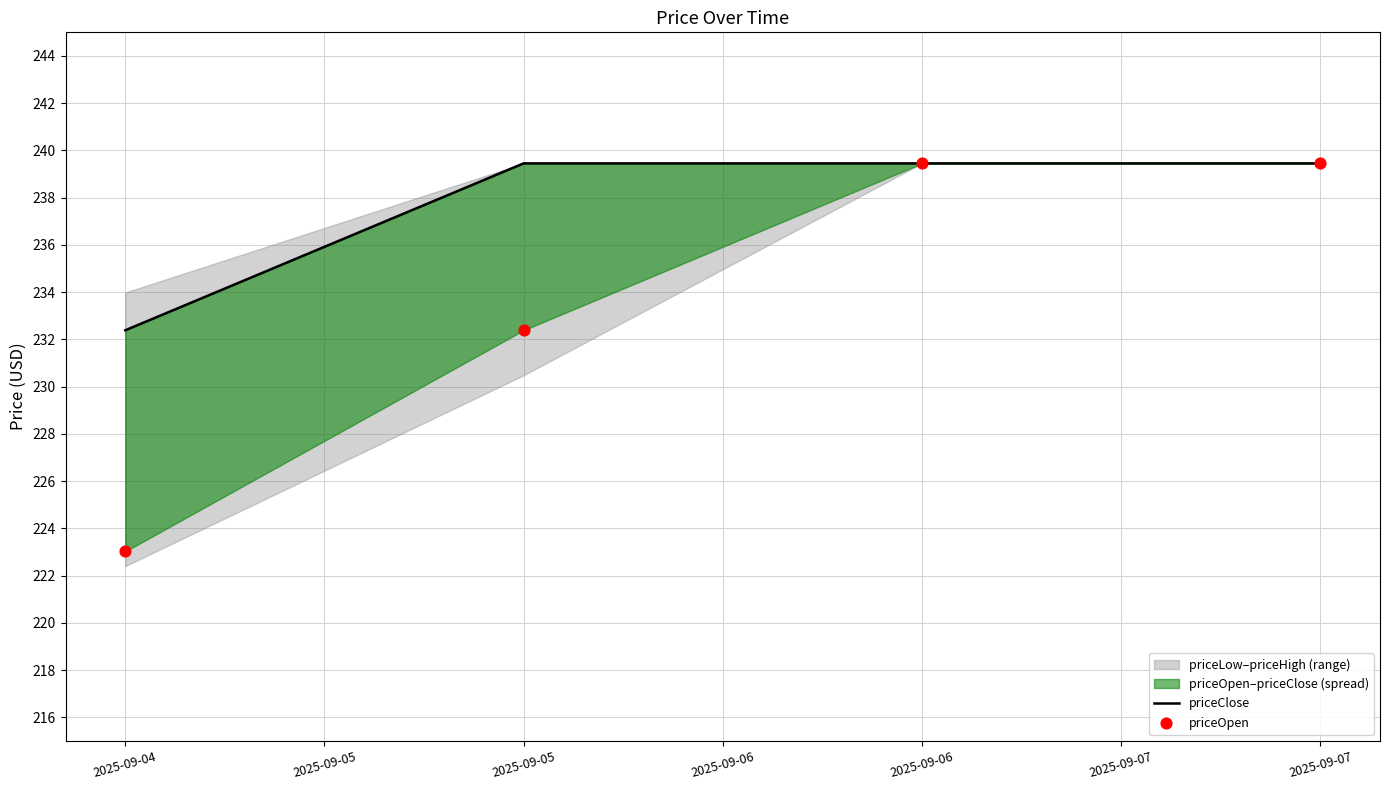

Which series contains the lowest Y value?

priceOpen